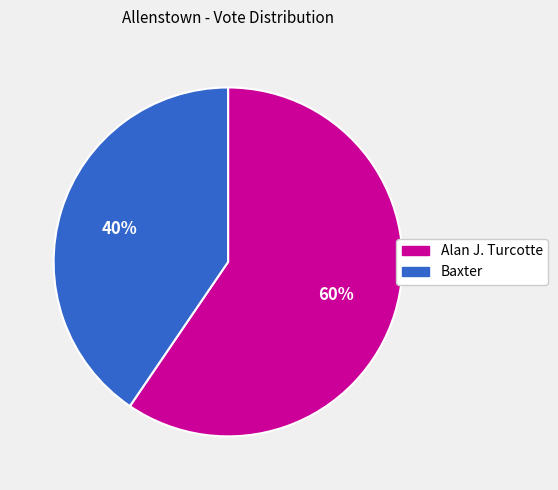

What is the majority slice?

Alan J. Turcotte